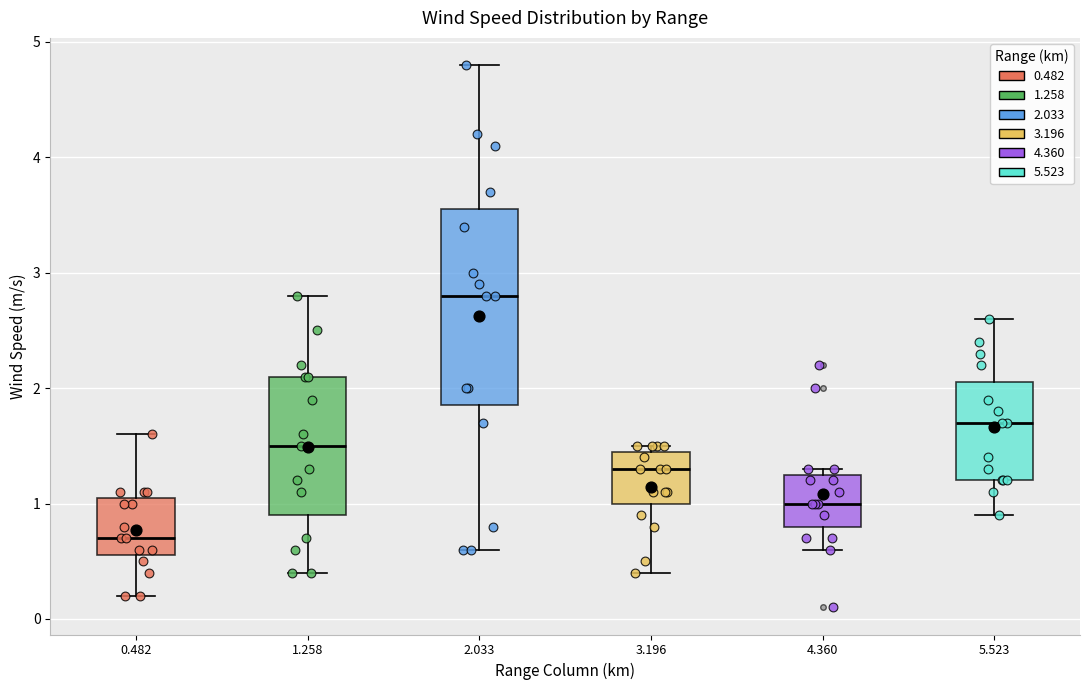

Reading left to right, read every box against the y-axis: the position of its median line, the range the box covers, and the ends of its whiskers. The values are not printed on the chart, so give them approximately, as read against the axis.

0.482: median 0.7, box 0.6 to 1.1, whiskers 0.2 to 1.6
1.258: median 1.5, box 0.9 to 2.1, whiskers 0.4 to 2.8
2.033: median 2.8, box 1.9 to 3.6, whiskers 0.6 to 4.8
3.196: median 1.3, box 1.0 to 1.5, whiskers 0.4 to 1.5 (just above the box's upper edge)
4.360: median 1.0, box 0.8 to 1.3, whiskers 0.6 to 1.3 (just above the box's upper edge)
5.523: median 1.7, box 1.2 to 2.1, whiskers 0.9 to 2.6